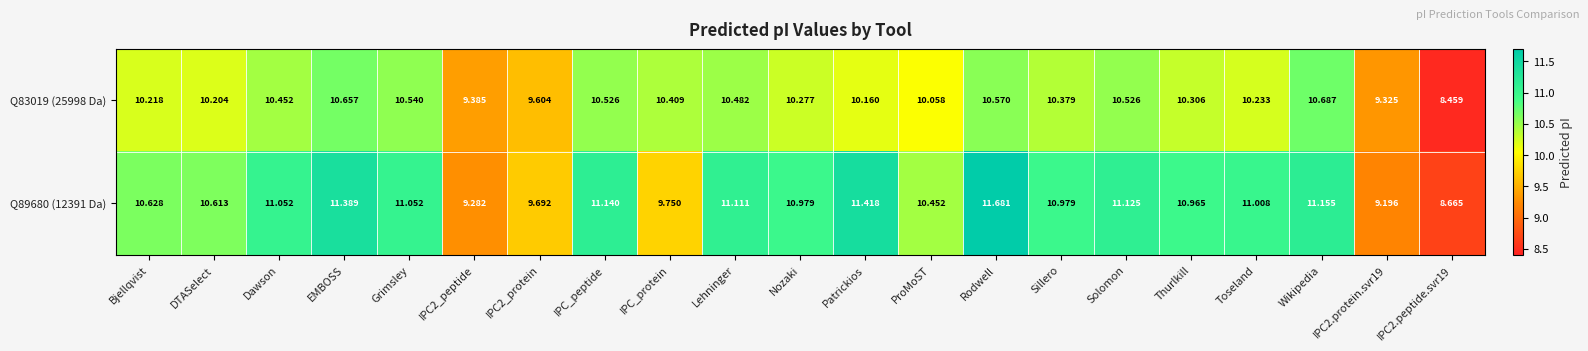

What is the difference between the highest and lowest values at EMBOSS?

0.7